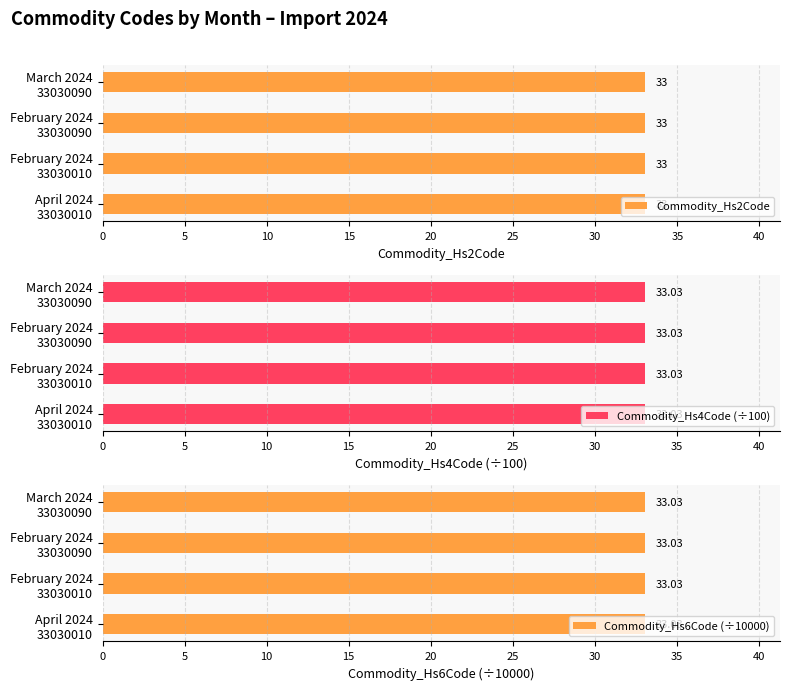

Reading left to right, what are all the values shown in this chart?

Commodity_Hs2Code: April=33	February=33	February=33	March=33
Commodity_Hs4Code: April=3303	February=3303	February=3303	March=3303
Commodity_Hs6Code: April=330300	February=330300	February=330300	March=330300